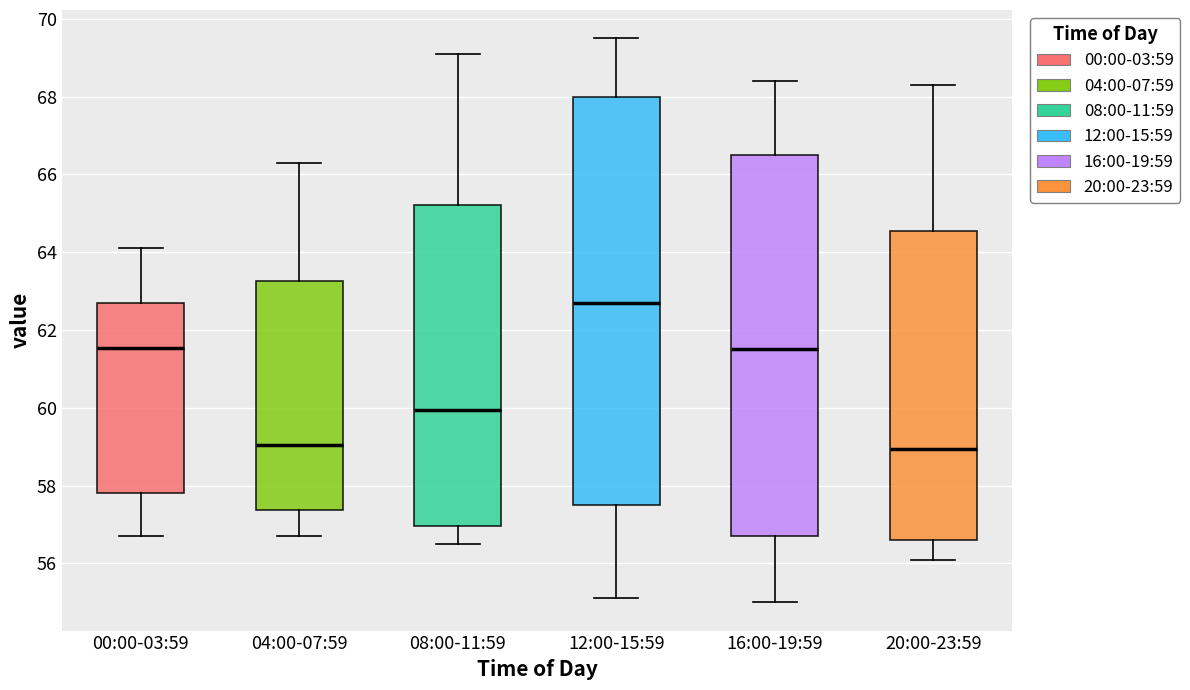

Reading left to right, read every box against the y-axis: the position of its median line, the range the box covers, and the ends of its whiskers. The values are not printed on the chart, so give them approximately, as read against the axis.

00:00-03:59: median 61.6, box 57.8 to 62.8, whiskers 56.8 to 64.2
04:00-07:59: median 59.0, box 57.4 to 63.2, whiskers 56.8 to 66.4
08:00-11:59: median 60.0, box 57.0 to 65.2, whiskers 56.6 to 69.2
12:00-15:59: median 62.8, box 57.6 to 68.0, whiskers 55.2 to 69.6
16:00-19:59: median 61.6, box 56.8 to 66.6, whiskers 55.0 to 68.4
20:00-23:59: median 59.0, box 56.6 to 64.6, whiskers 56.2 to 68.4